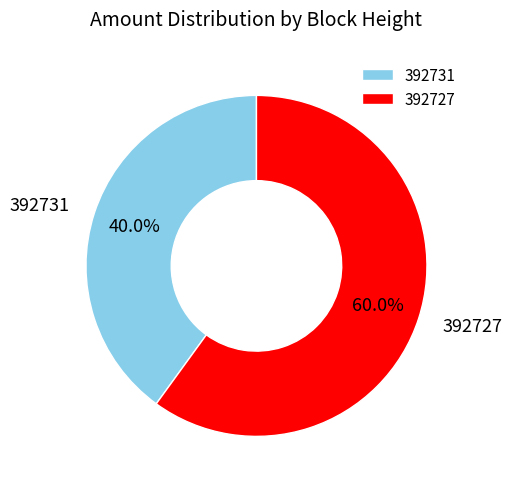

Is it true that 392727 is 60% of the pie?

True